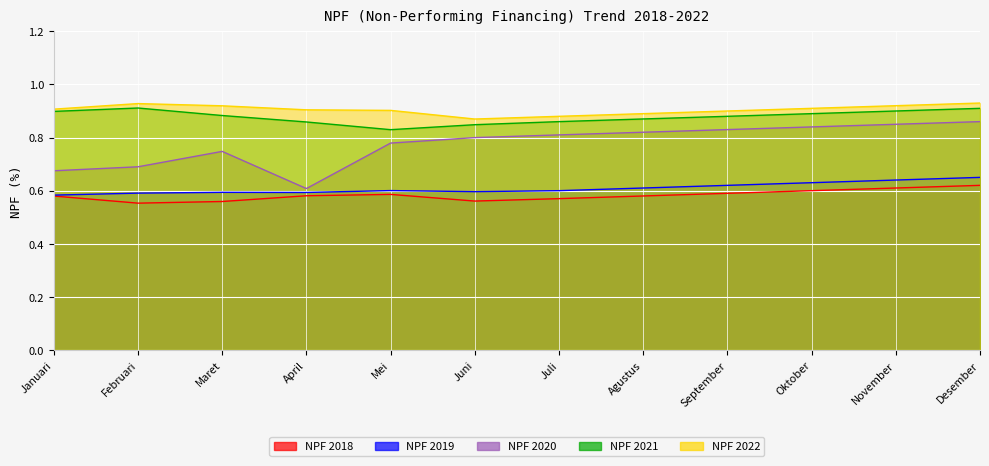

What are all the series names shown in the legend?

NPF 2018, NPF 2019, NPF 2020, NPF 2021, NPF 2022